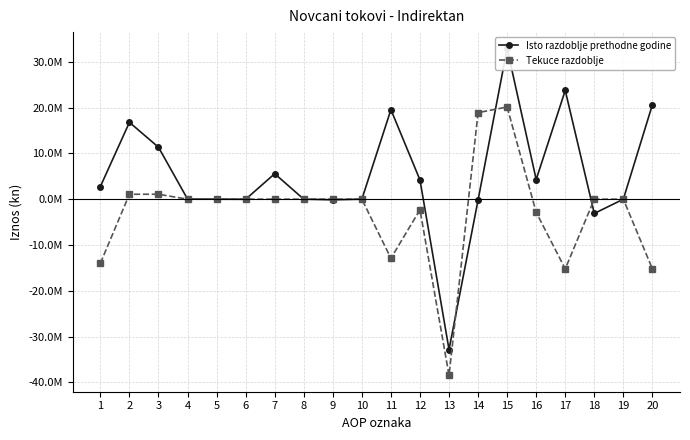

Count the number of data series in this chart.

2